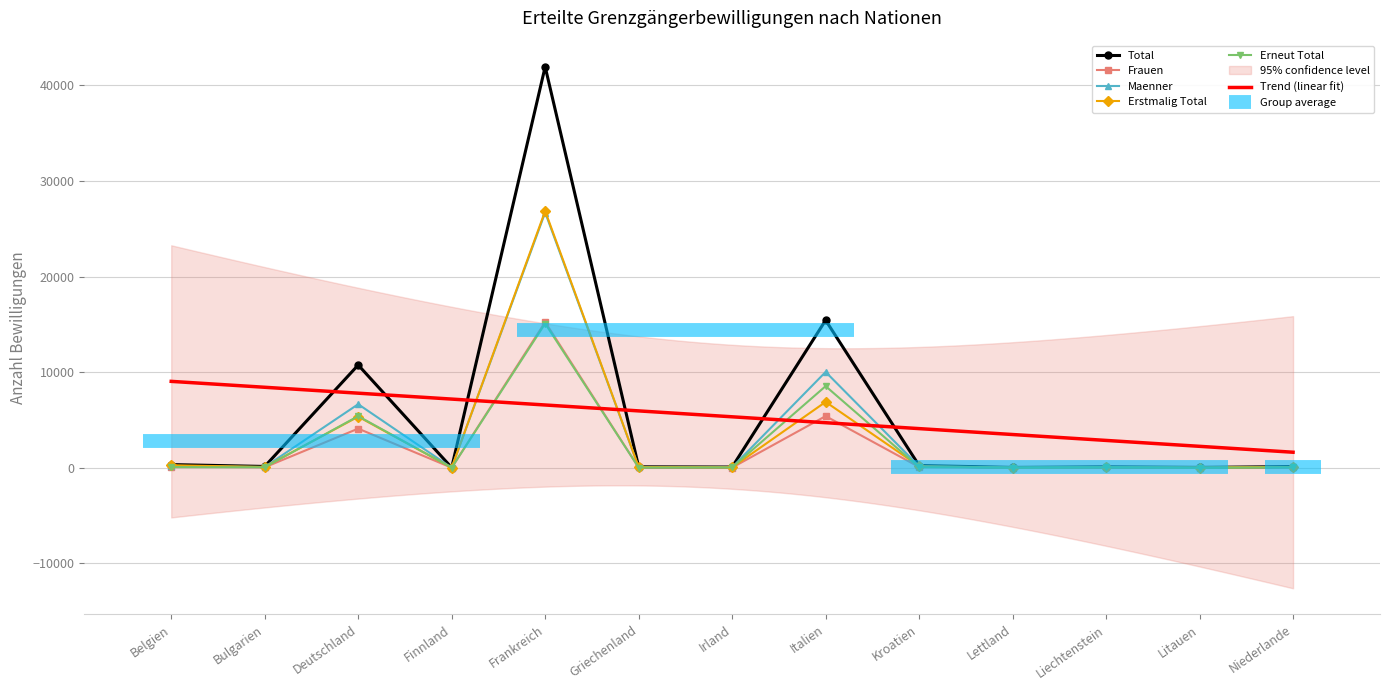

True or false: Frauen and Total intersect in this chart.

False